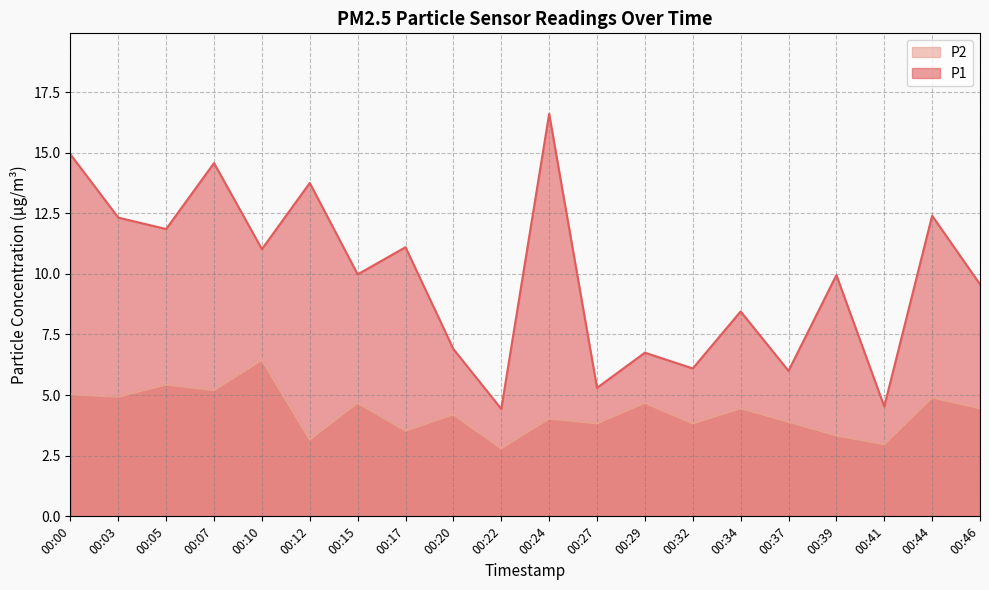

Rank the series at 00:29 from highest to lowest value.

P1, P2